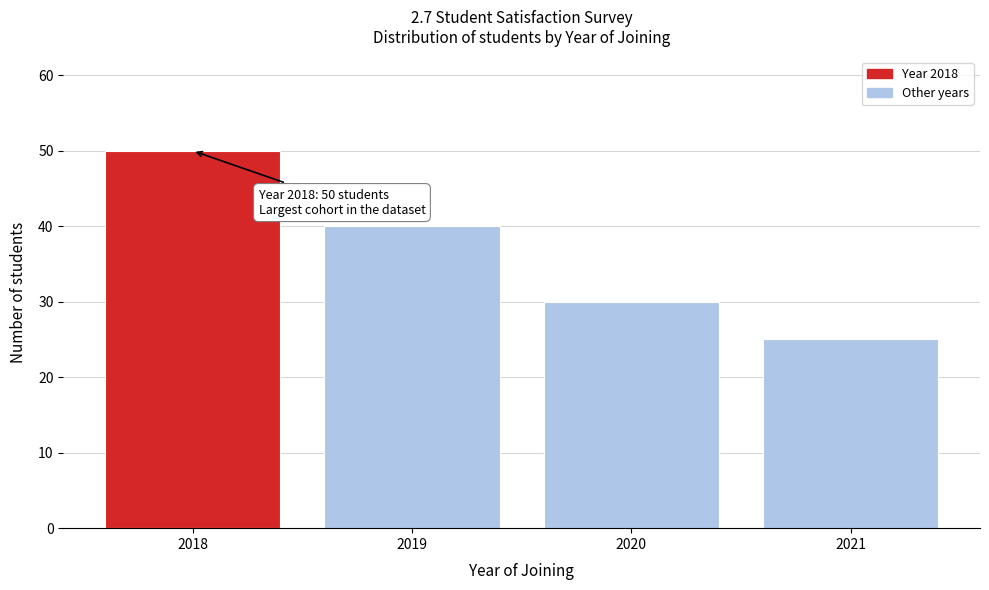

Reading right to left, what are all the values shown in this chart?

2021=25	2020=30	2019=40	2018=50